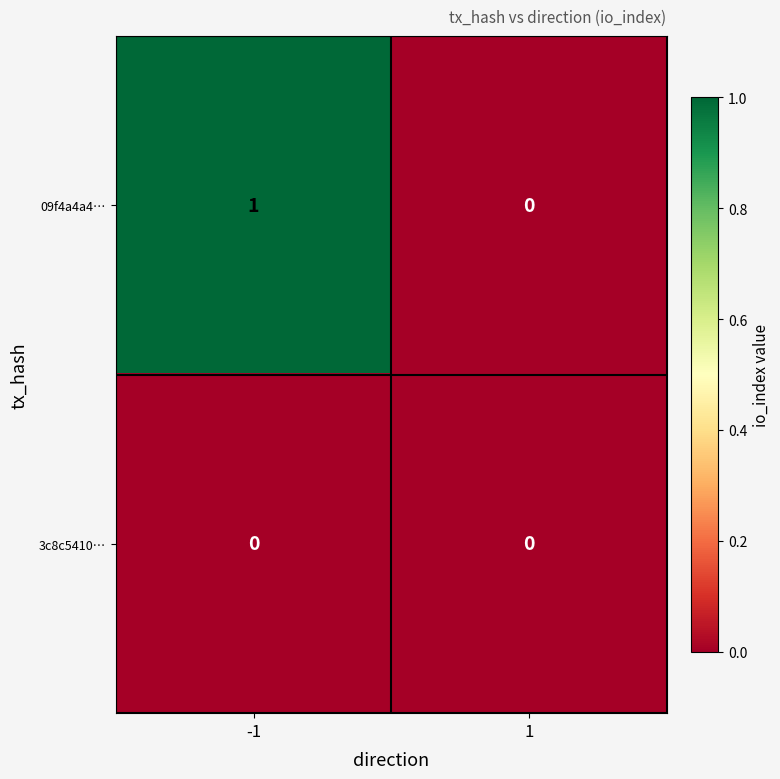

Is it true that 3c8c5410… equals 0 at -1?

True